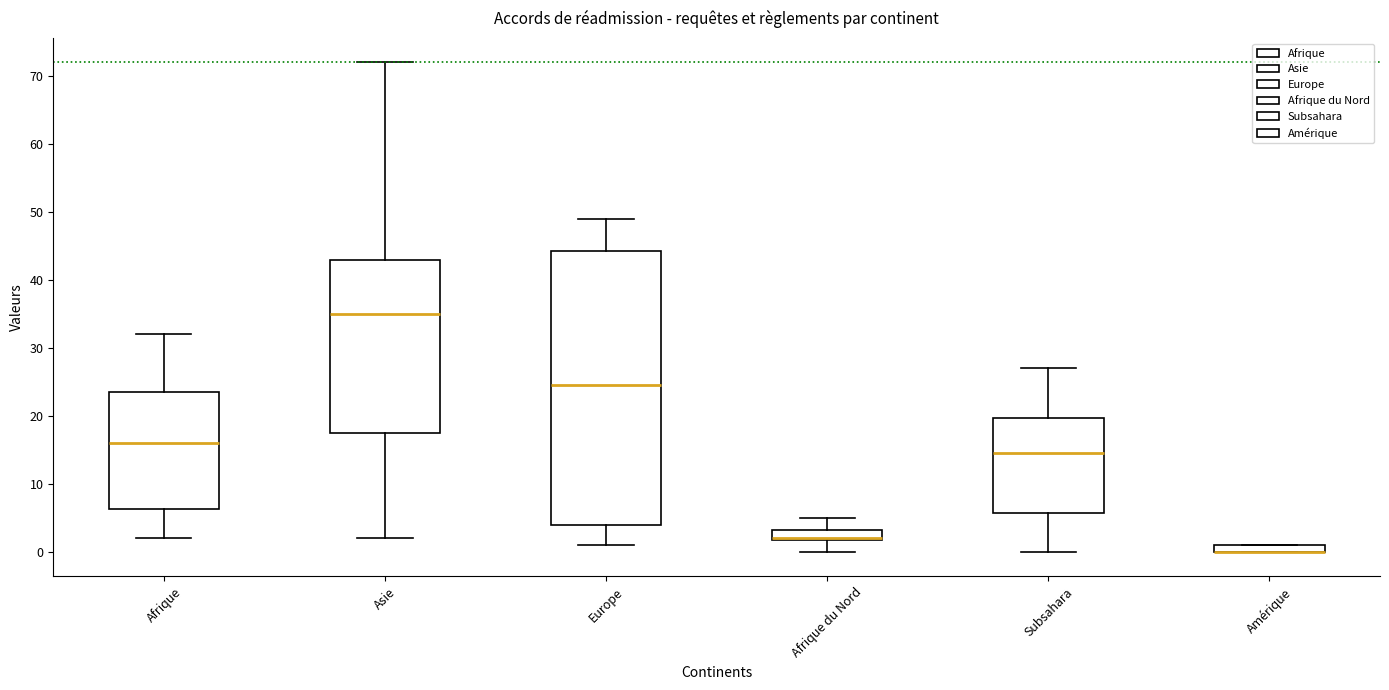

Comparing the boxes themselves (not the whiskers), which one is the tallest?

Europe